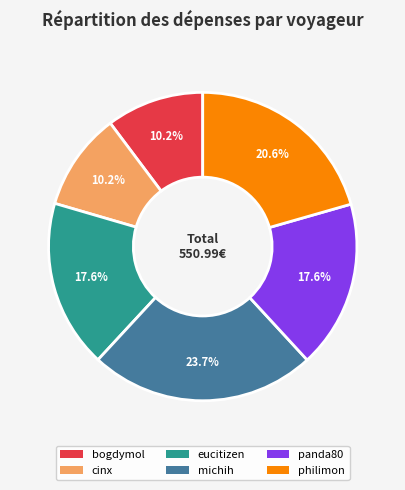

What percentage is the michih slice, to the nearest percent?

24%